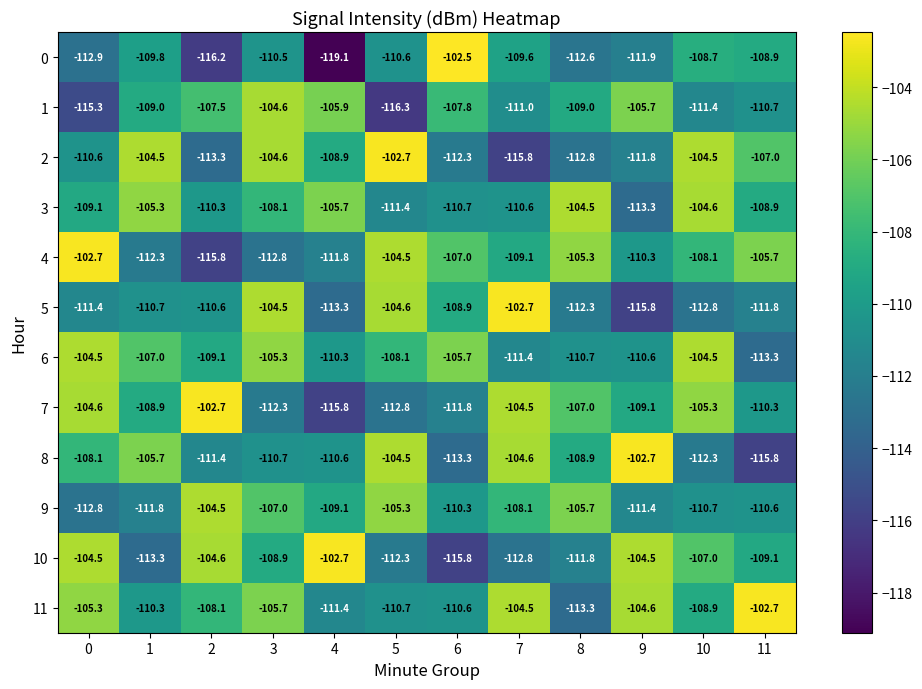

List the labels in order of 7 value, largest first.

2, 7, 0, 10, 8, 1, 9, 11, 6, 3, 5, 4